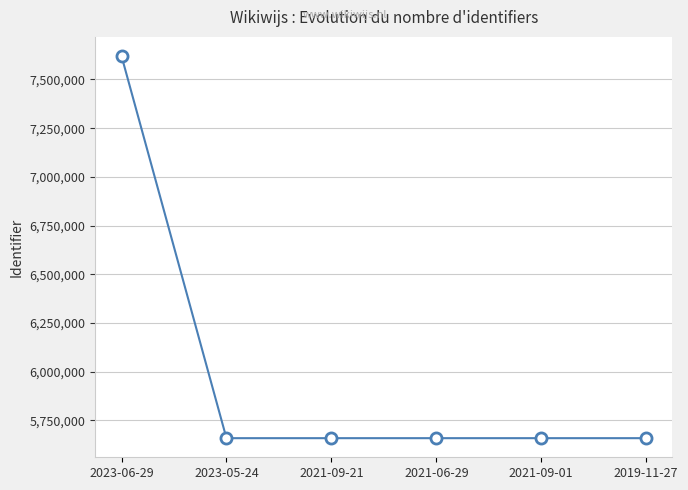

Does the chart display data point markers on the line(s)?

Yes